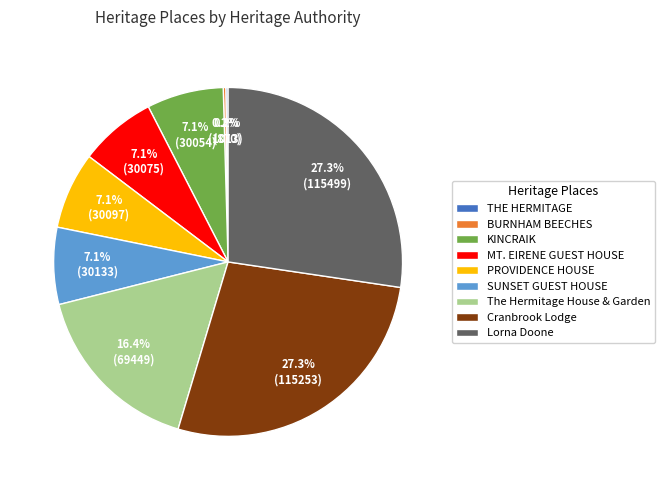

Is Lorna Doone the majority of the pie?

No